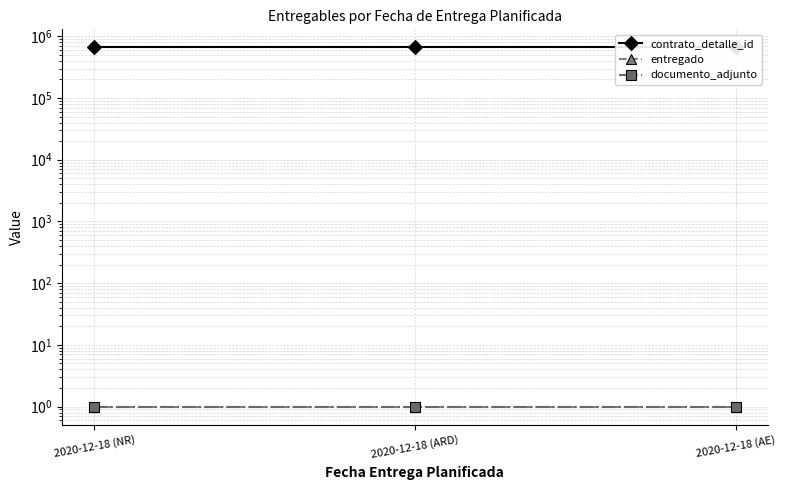

The contrato_detalle_id series shows 987579 at 2020-12-18 (NR). True or false?

False